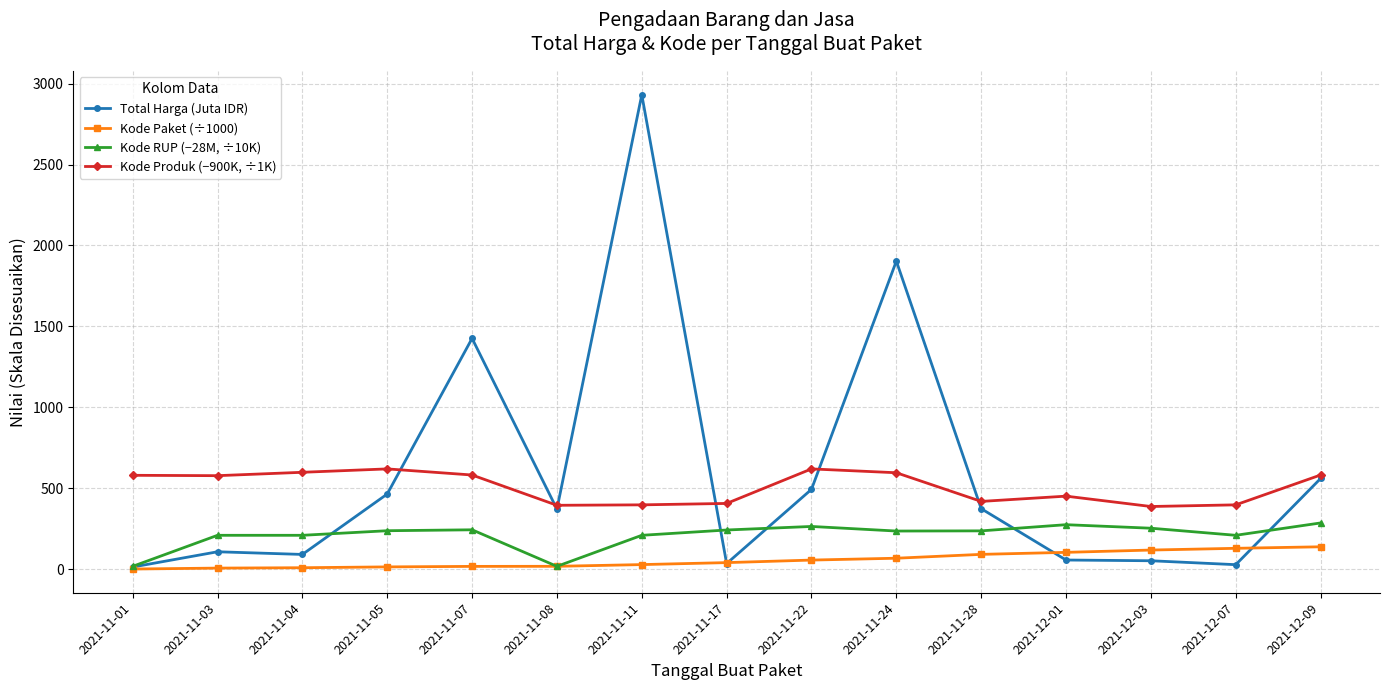

How many values in the Kode RUP (−28M, ÷10K) series are below 236?

7